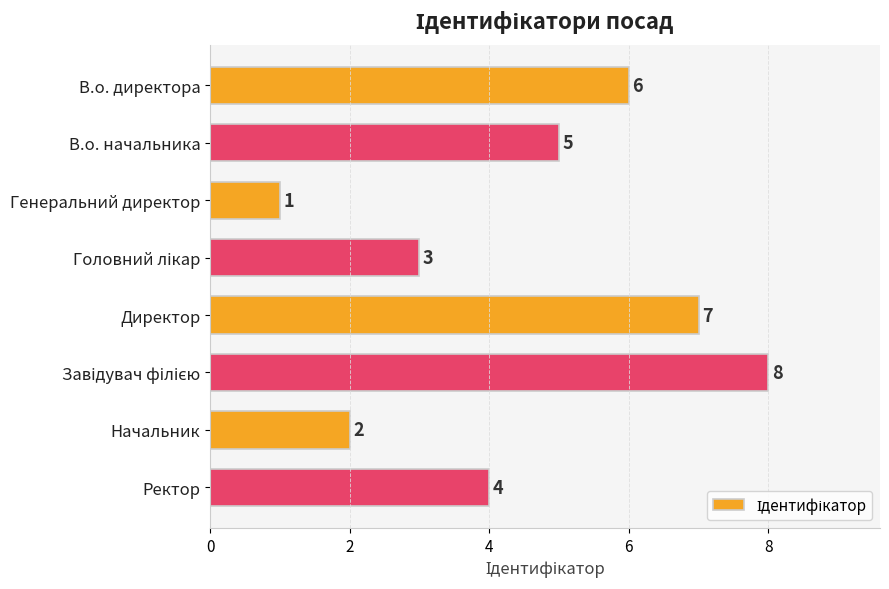

Are the bars horizontal?

Yes